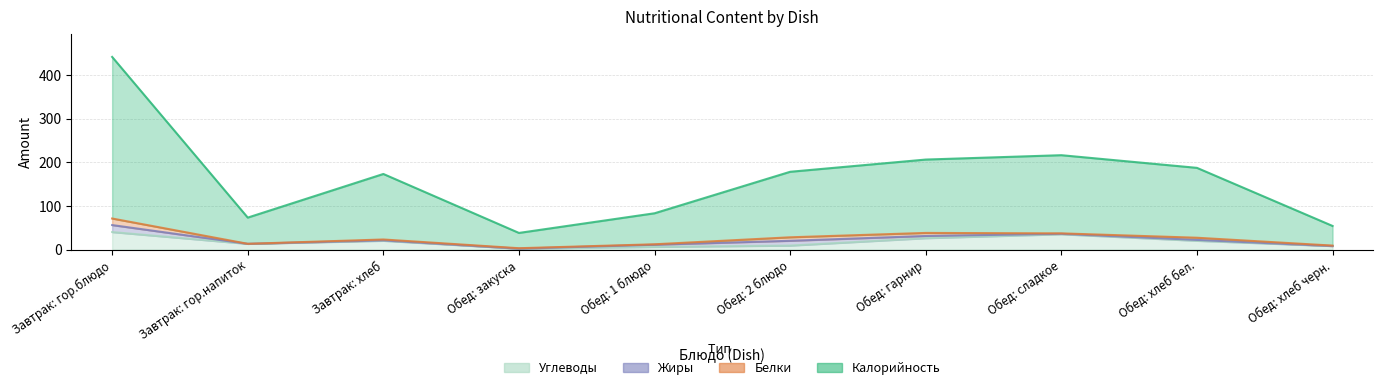

Which has a higher value, Завтрак: хлеб or Завтрак: гор.напиток?

Завтрак: хлеб